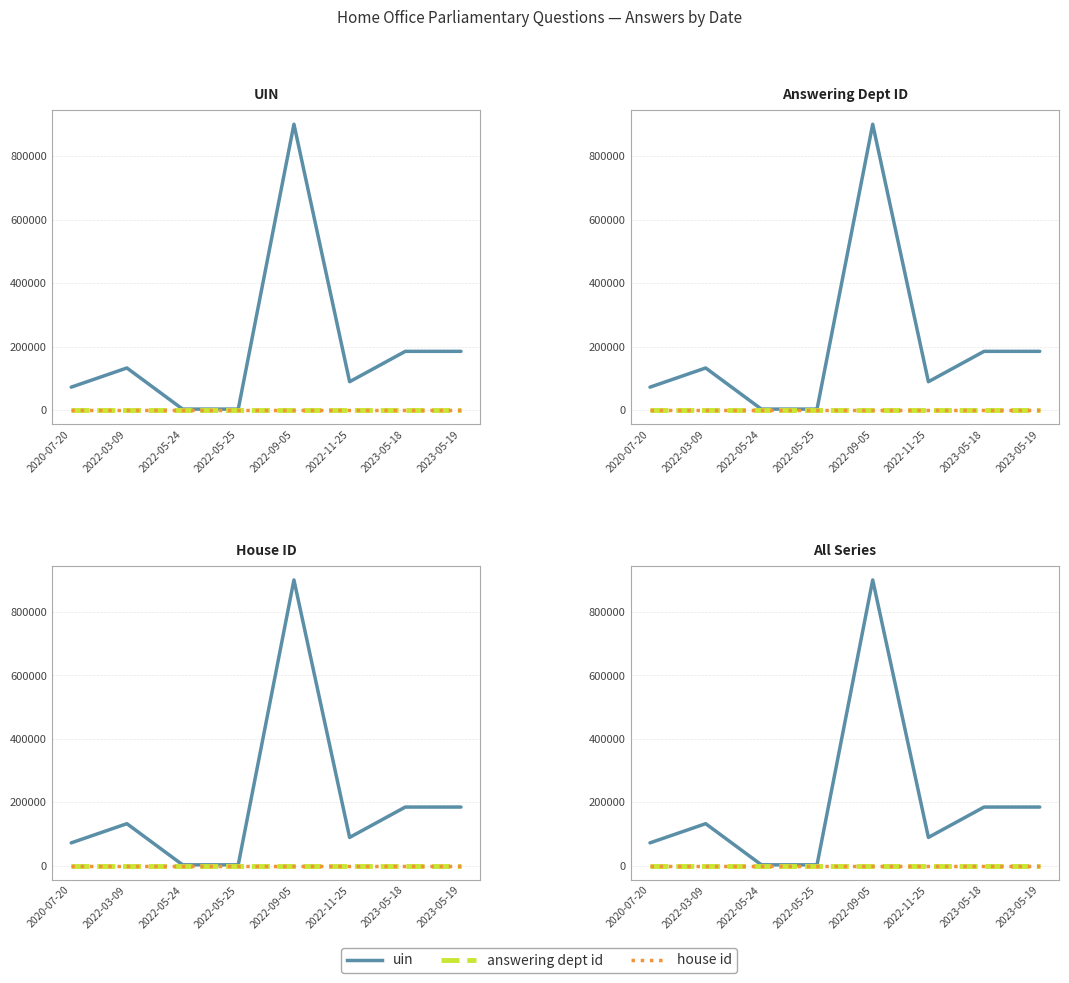

What is the highest value of the house id series?

1